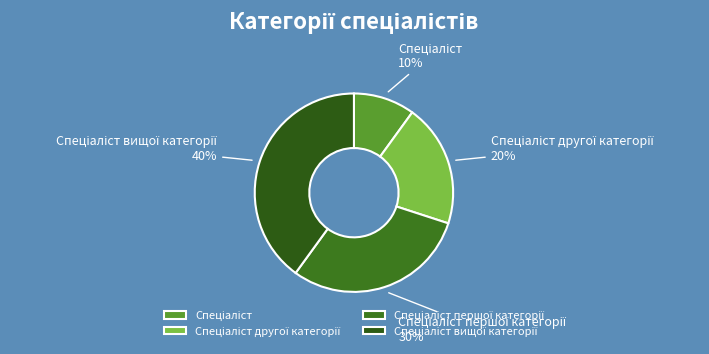

Does any single category account for the majority?

No